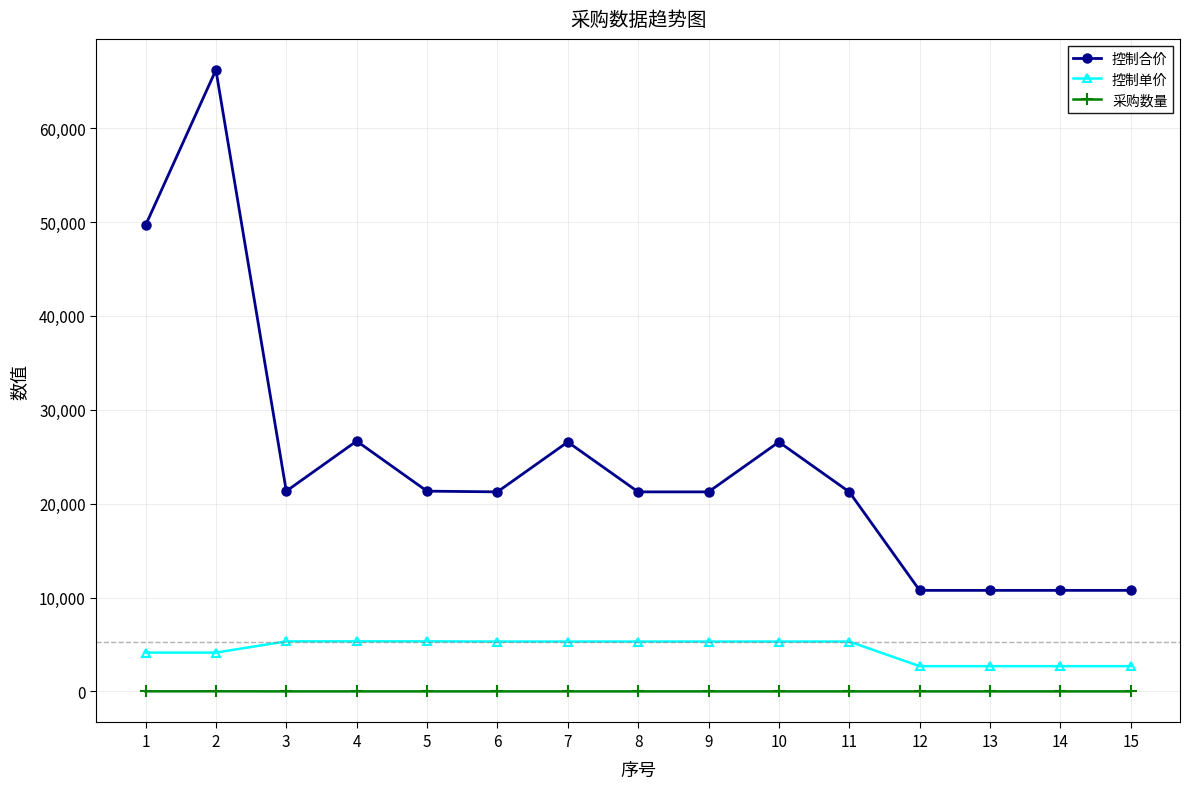

Does the chart display data point markers on the line(s)?

Yes